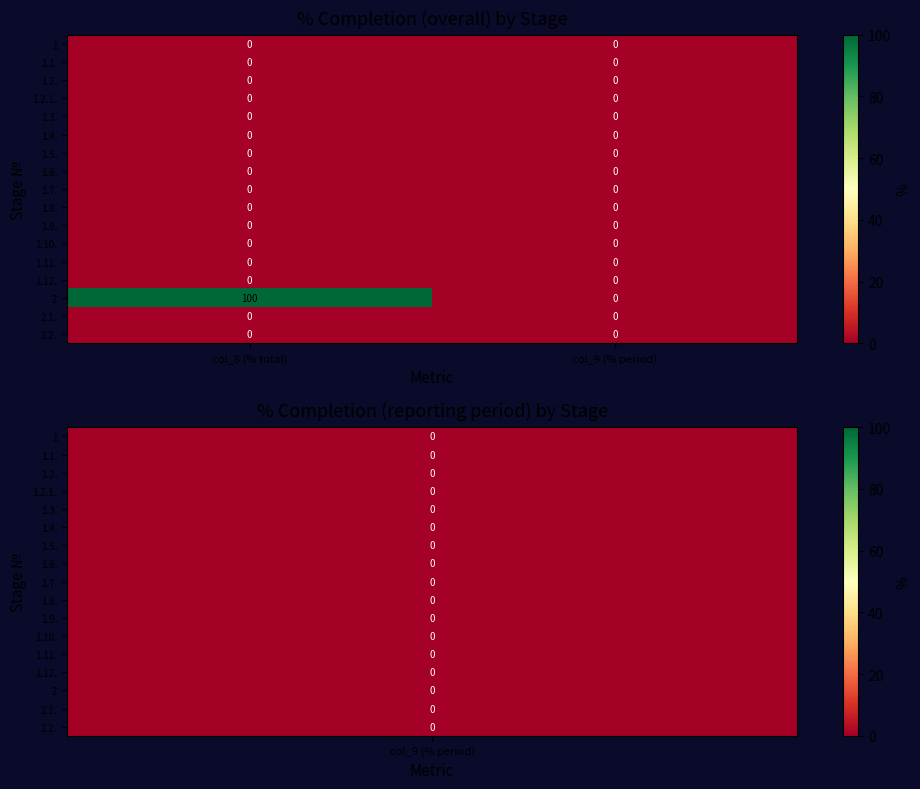

The value of 1.7. at col_8 (% total) is 0. True or false?

True